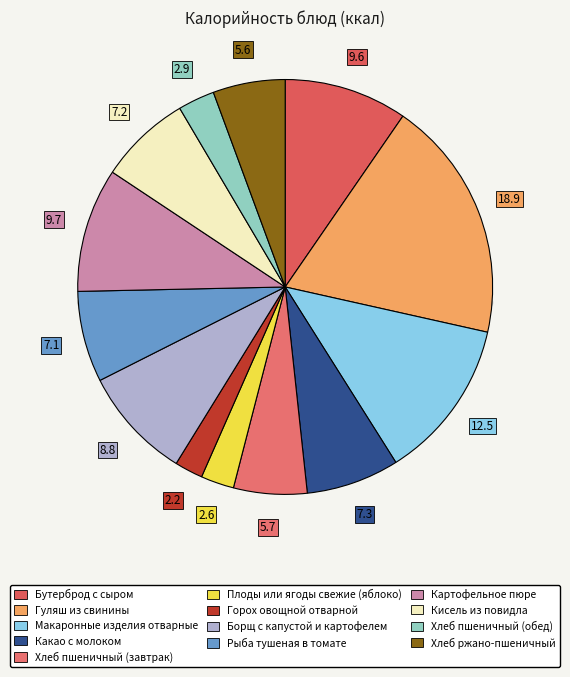

Is there any slice that represents more than half of the pie?

No